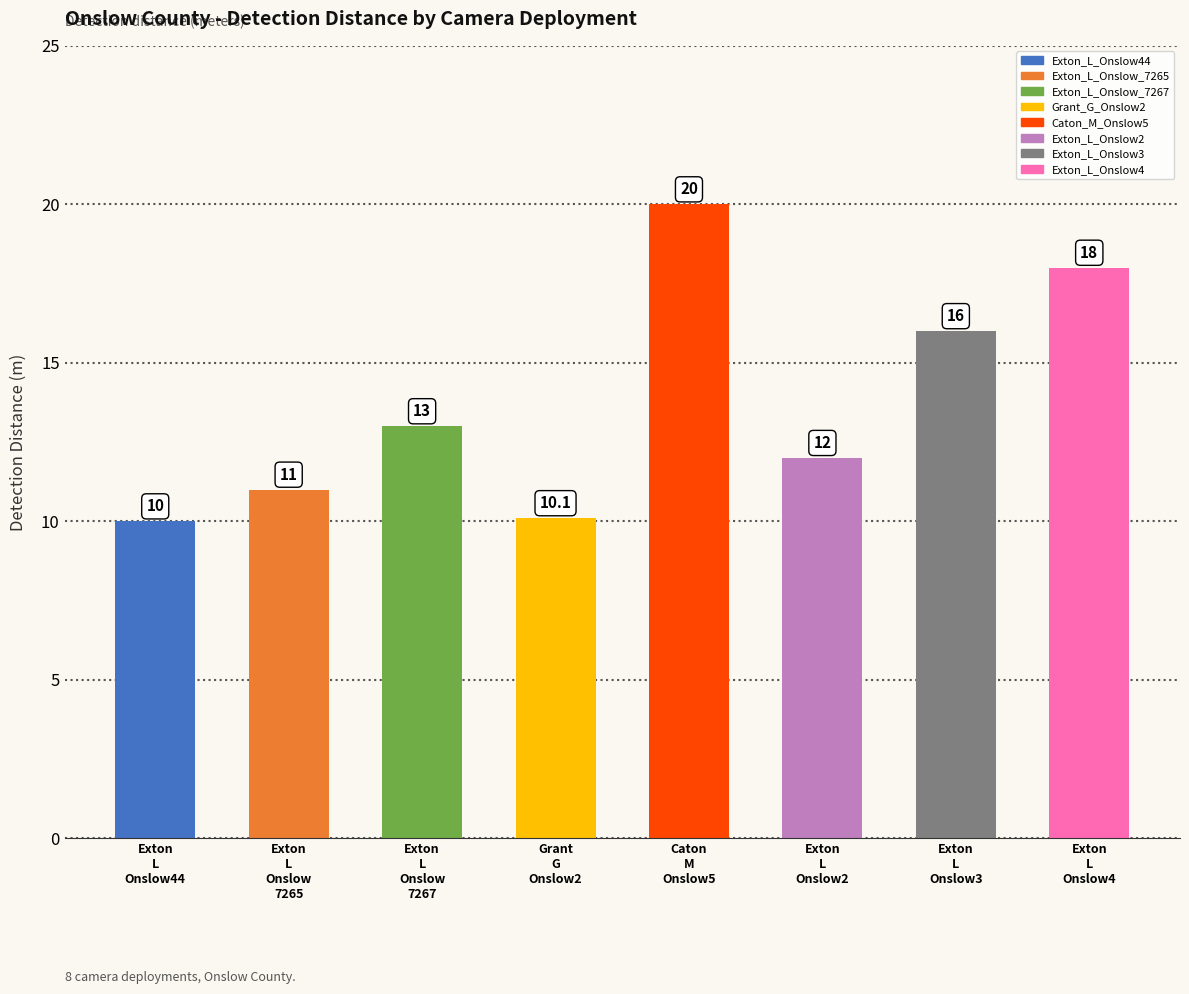

Reading right to left, what are all the values shown in this chart?

Exton
L
Onslow4=18.0	Exton
L
Onslow3=16.0	Exton
L
Onslow2=12.0	Caton
M
Onslow5=20.0	Grant
G
Onslow2=10.1	Exton
L
Onslow
7267=13.0	Exton
L
Onslow
7265=11.0	Exton
L
Onslow44=10.0